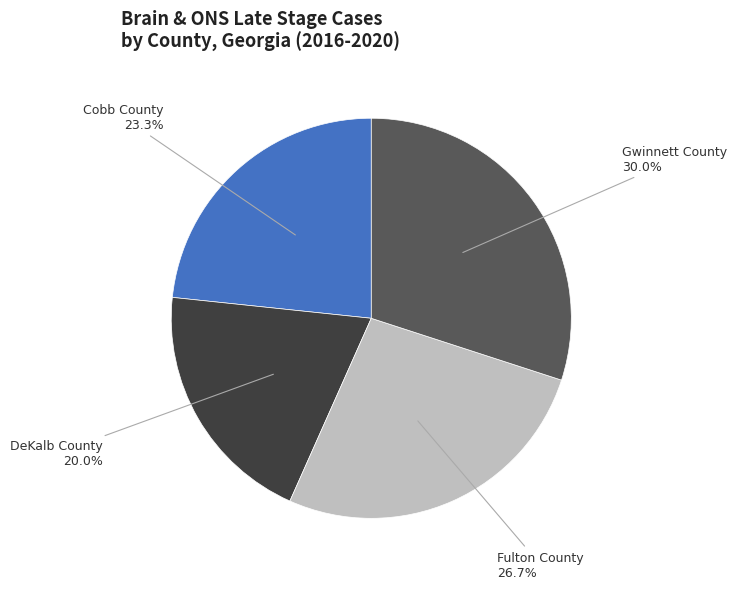

Is there any slice that represents more than half of the pie?

No